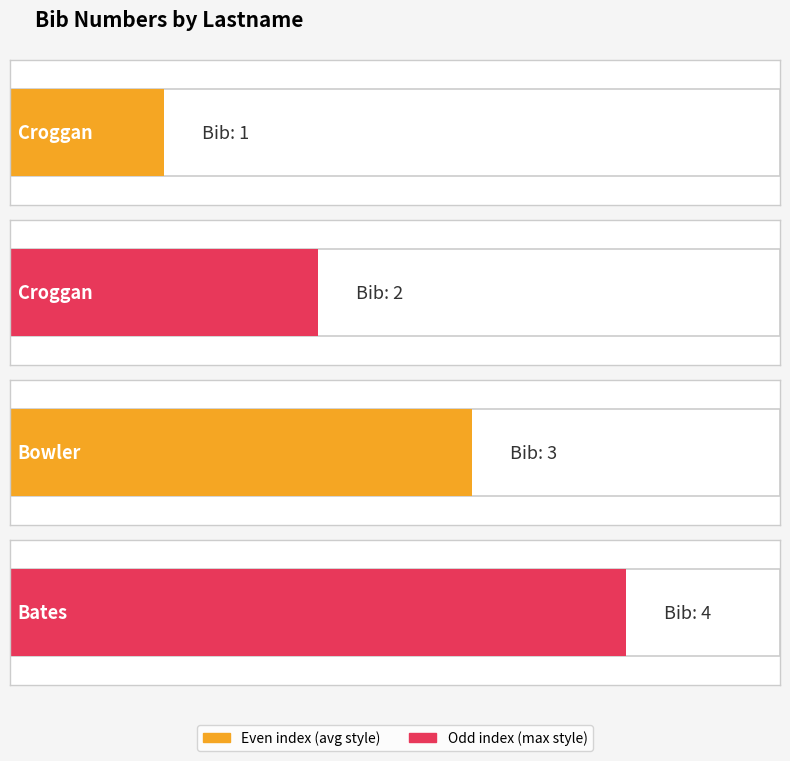

How many bars are there in total?

4